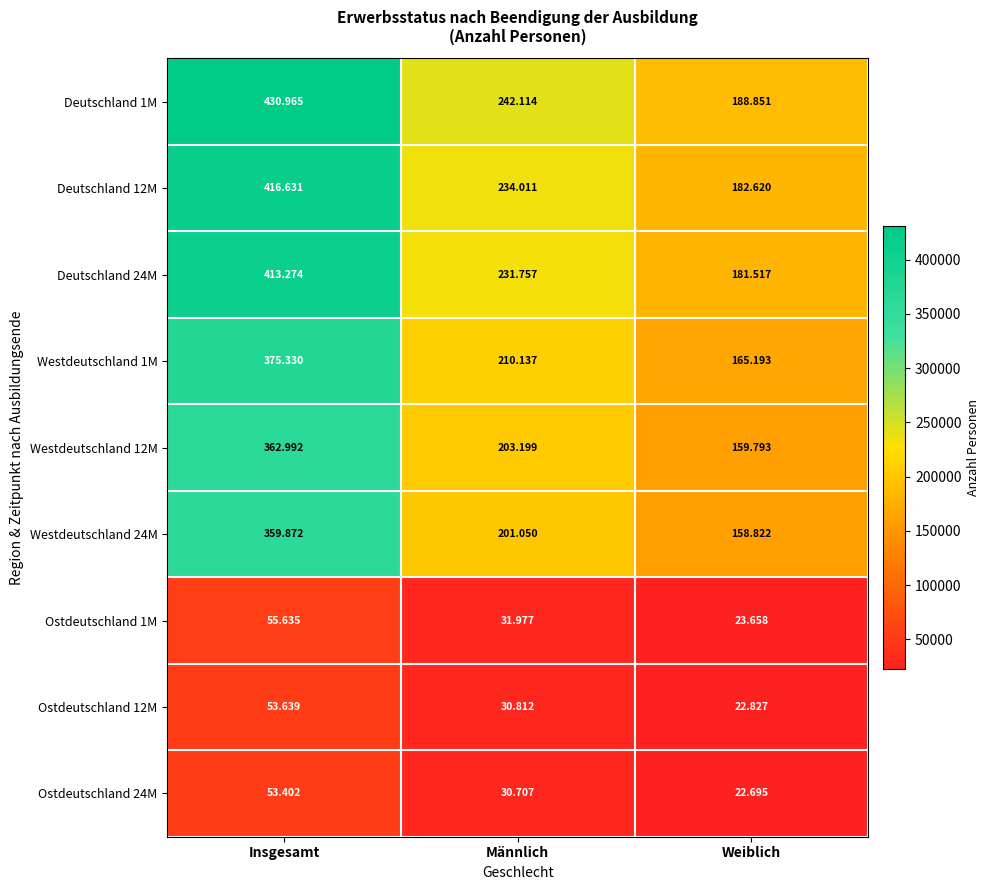

What is the smallest value displayed?

22695